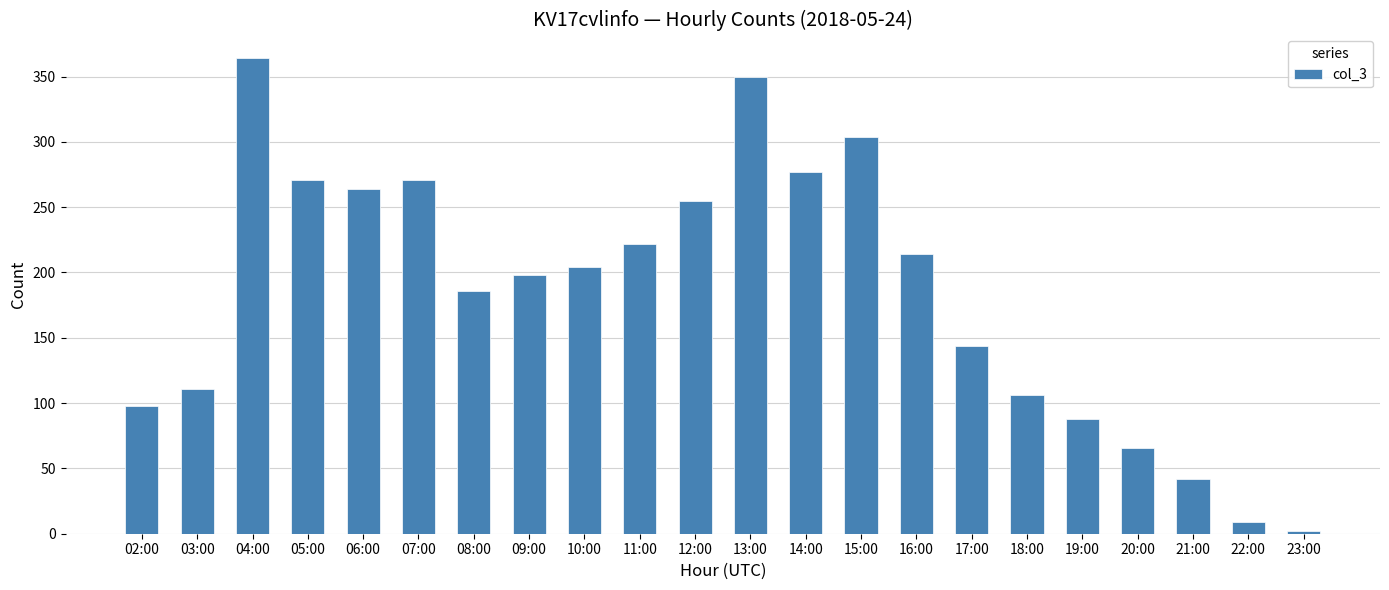

What position from the right is 03:00?

21